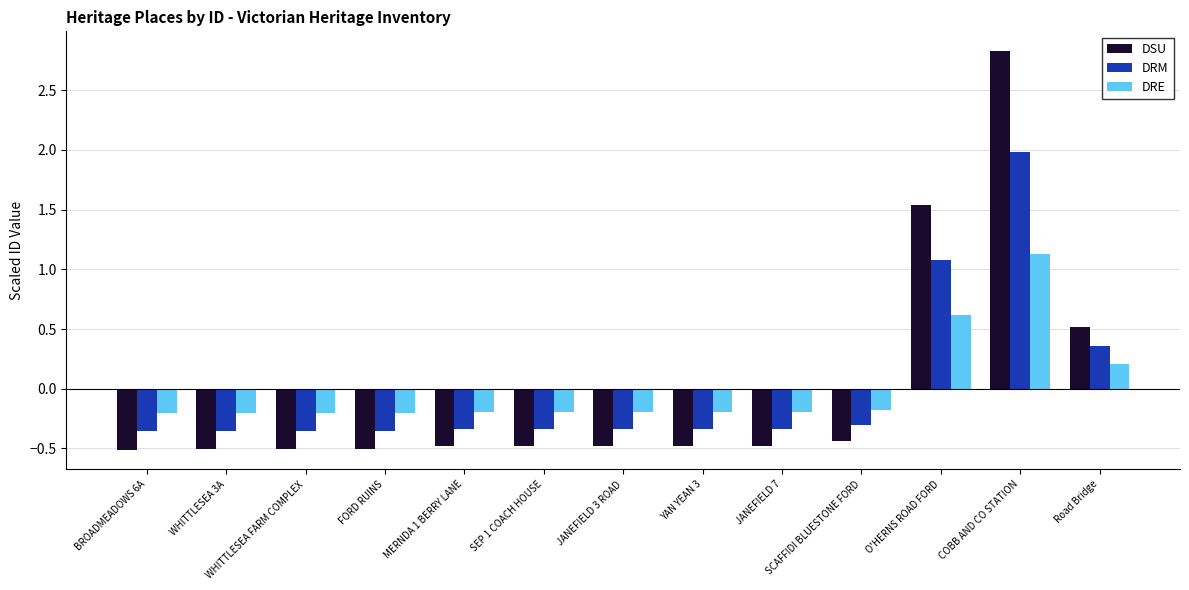

True or false: DRE has a value of -0.2 at WHITTLESEA FARM COMPLEX.

True